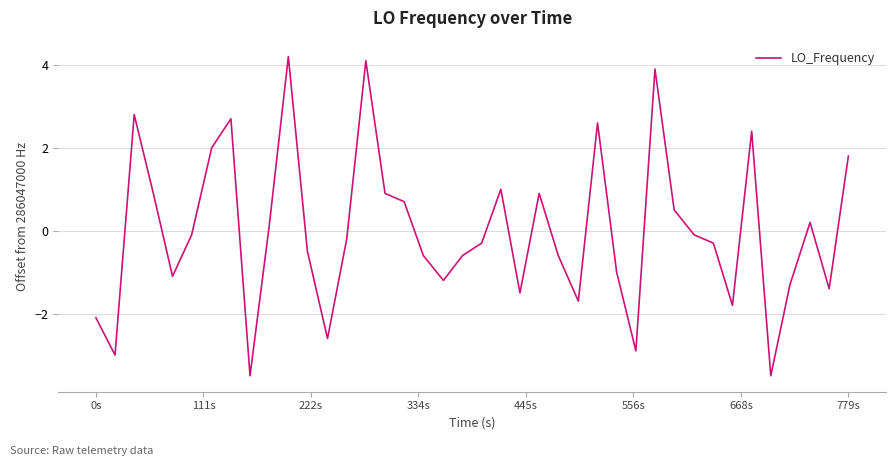

What is the greatest value displayed?

4.2